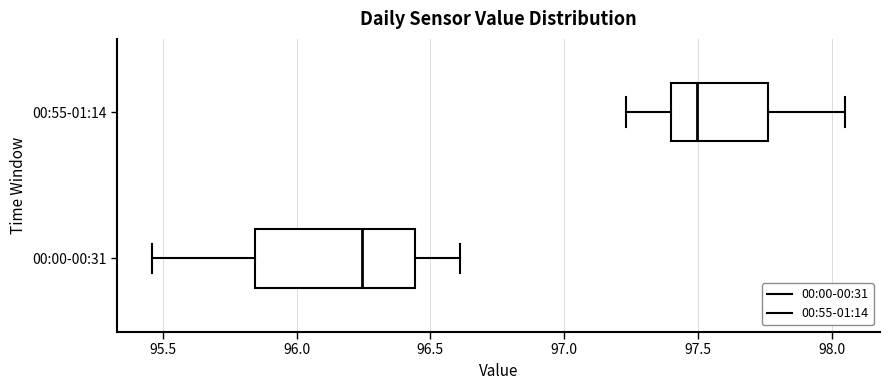

Where does the left whisker of the box for 00:00-00:31 end on the x-axis? The values are not printed on the chart, so give them approximately, as read against the axis.

95.45